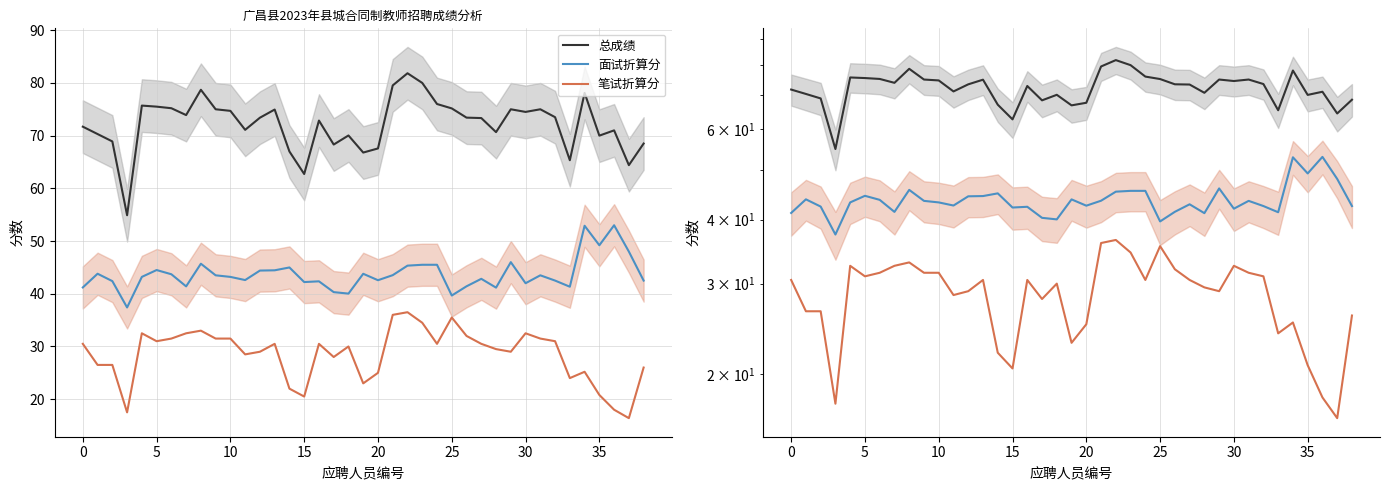

What value does the 总成绩 series have at 19?

66.8